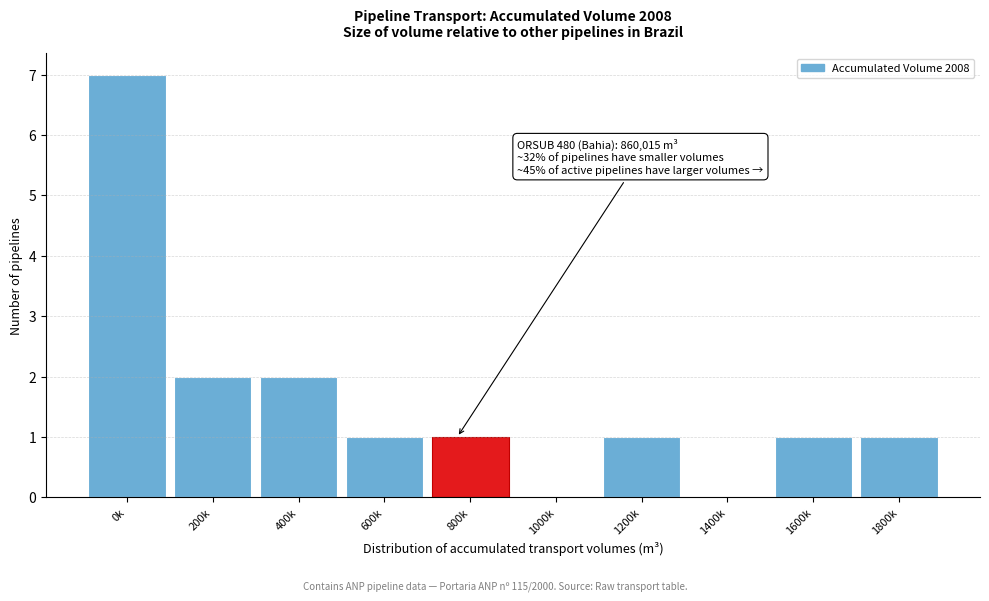

Reading right to left, transcribe all the data shown in this chart.

1800k=1	1600k=1	1400k=0	1200k=1	1000k=0	800k=1	600k=1	400k=2	200k=2	0k=7